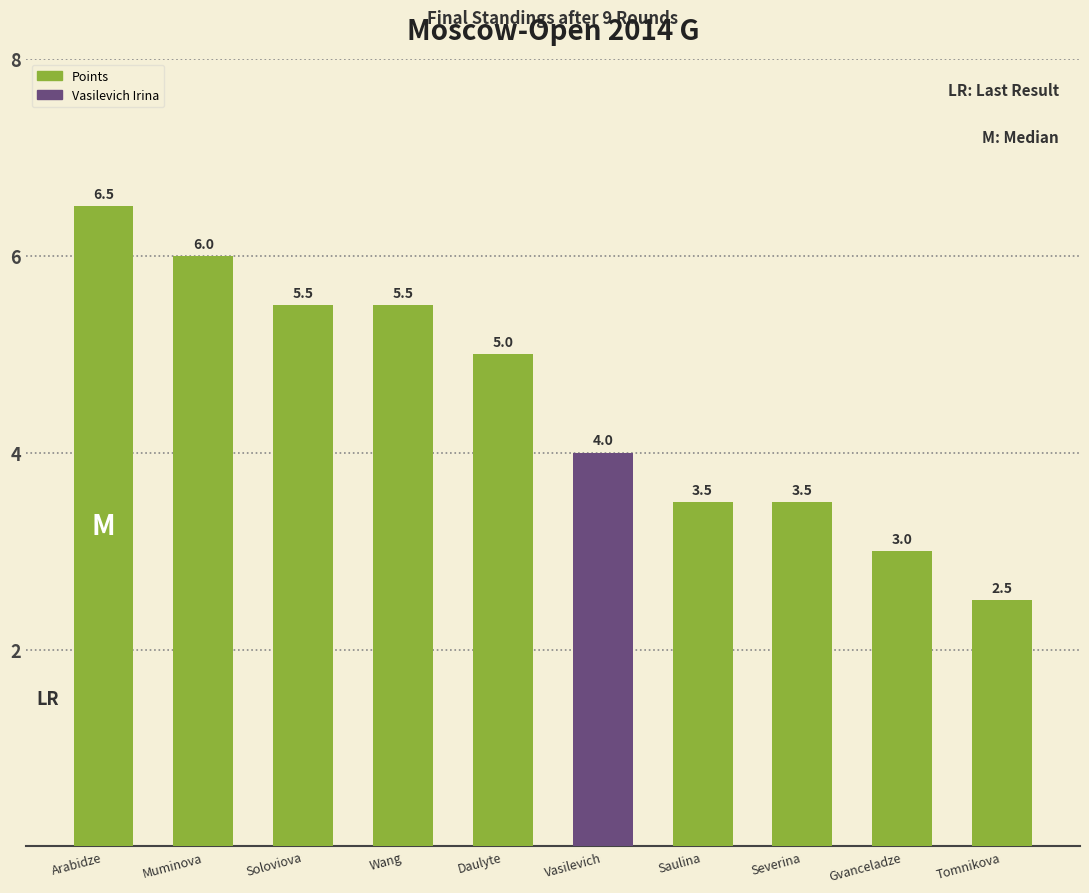

Where is the data nearest to the value 4?

Vasilevich